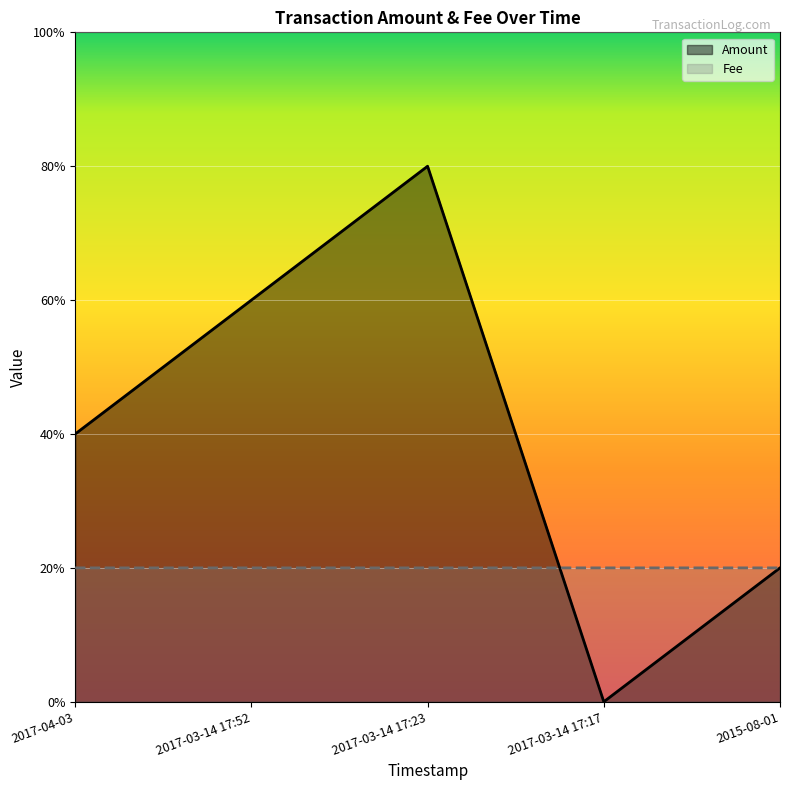

What are all the series names shown in the legend?

Amount, Fee